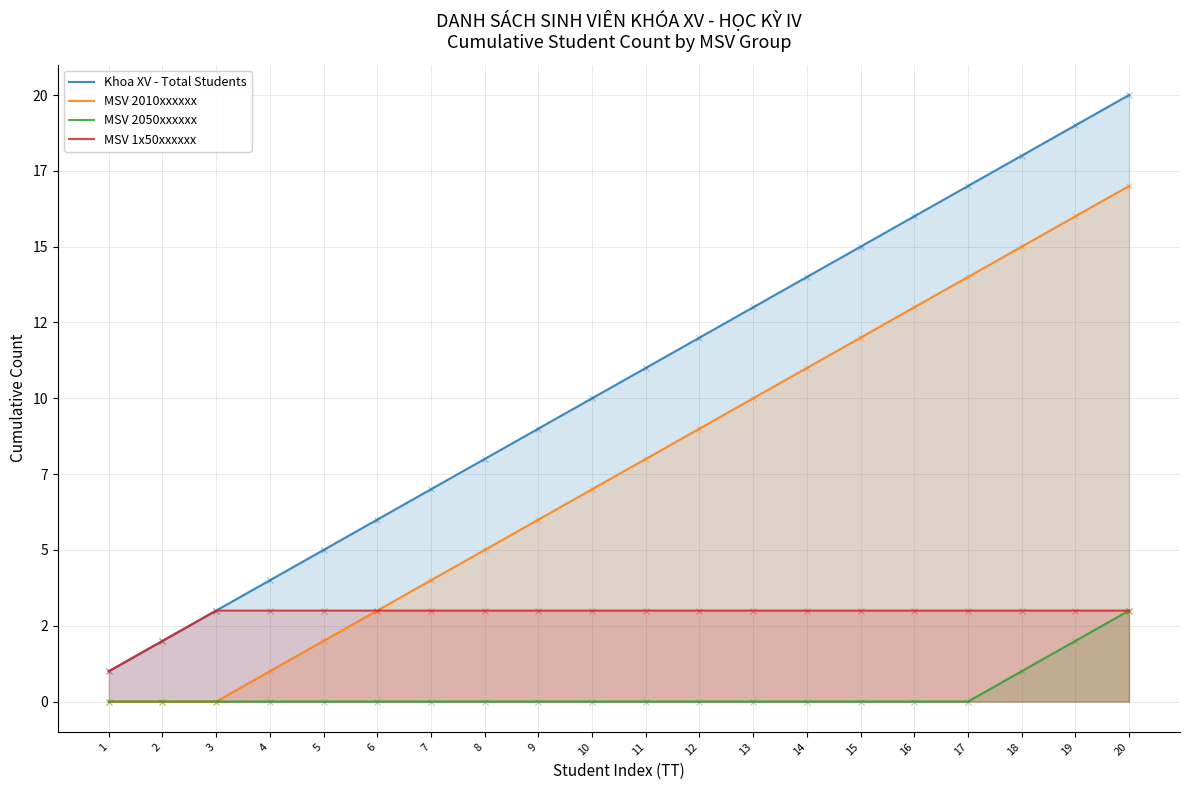

How many data points does each series have?

20